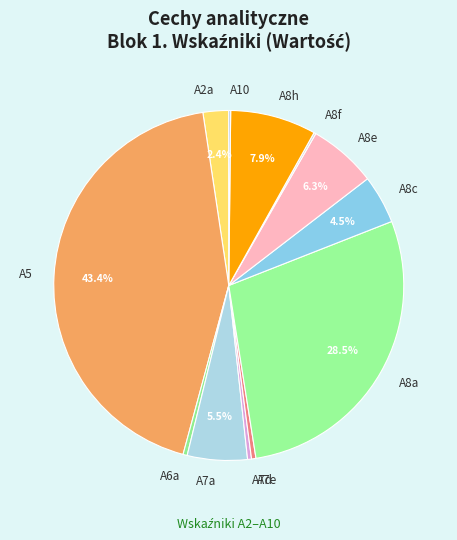

How much of the chart is everything except A2a?

97.6%